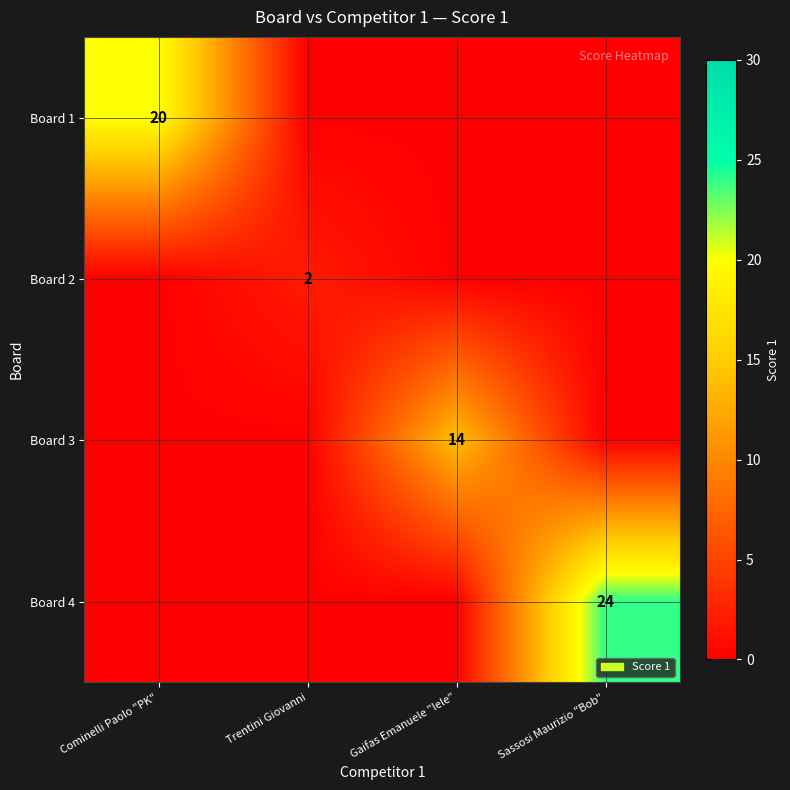

How many Board 3 values are between 0 and 14?

4